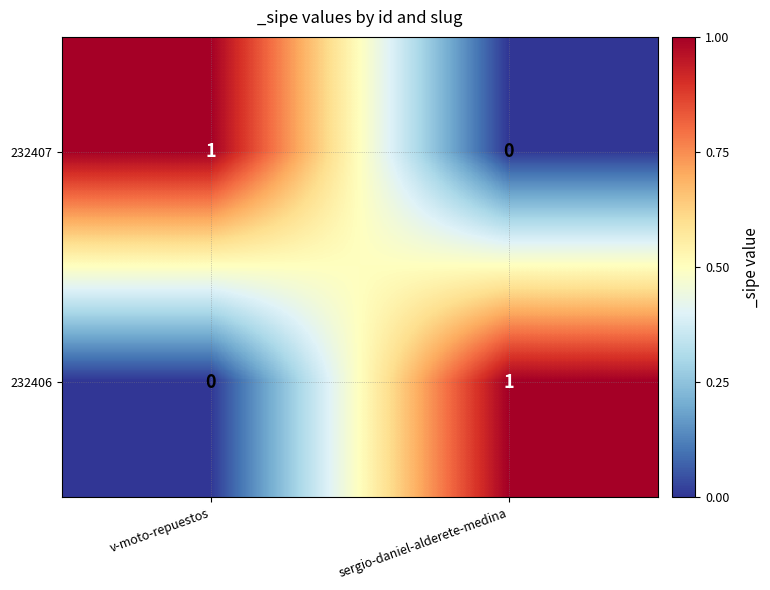

At which label does 232407 reach its minimum?

sergio-daniel-alderete-medina